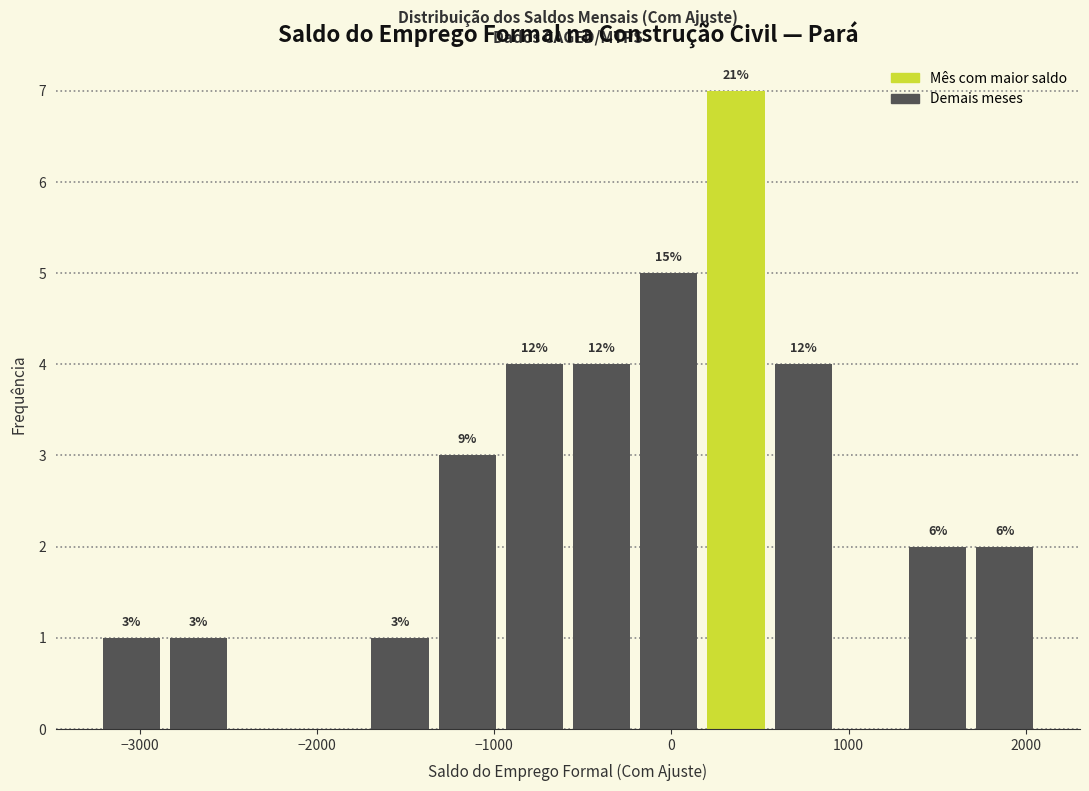

Read against the x-axis, roughly where is the centre of the tallest bar?

400